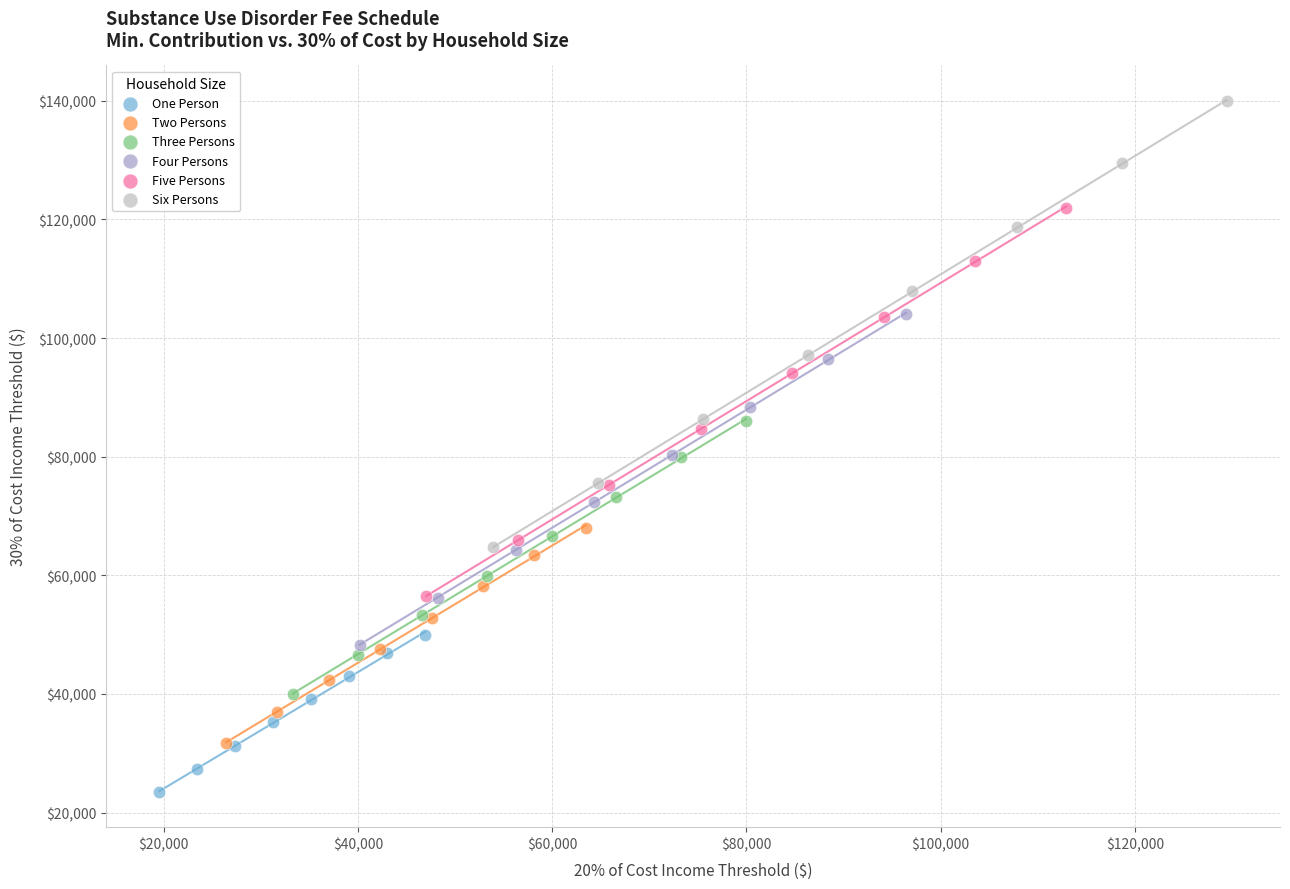

What are all the series names shown in the legend?

One Person, Two Persons, Three Persons, Four Persons, Five Persons, Six Persons